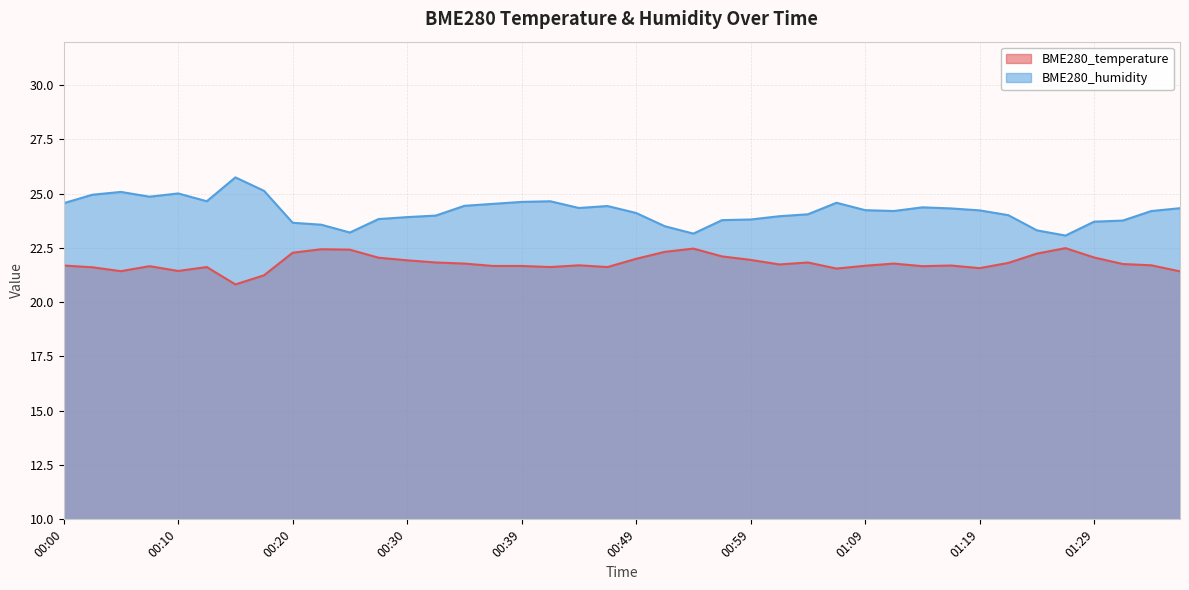

What is the sum of all BME280_temperature values?

872.4